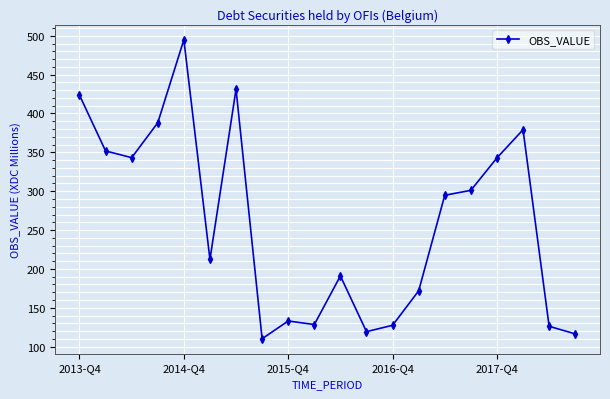

What is the value of the 20th point from the left?

116.4